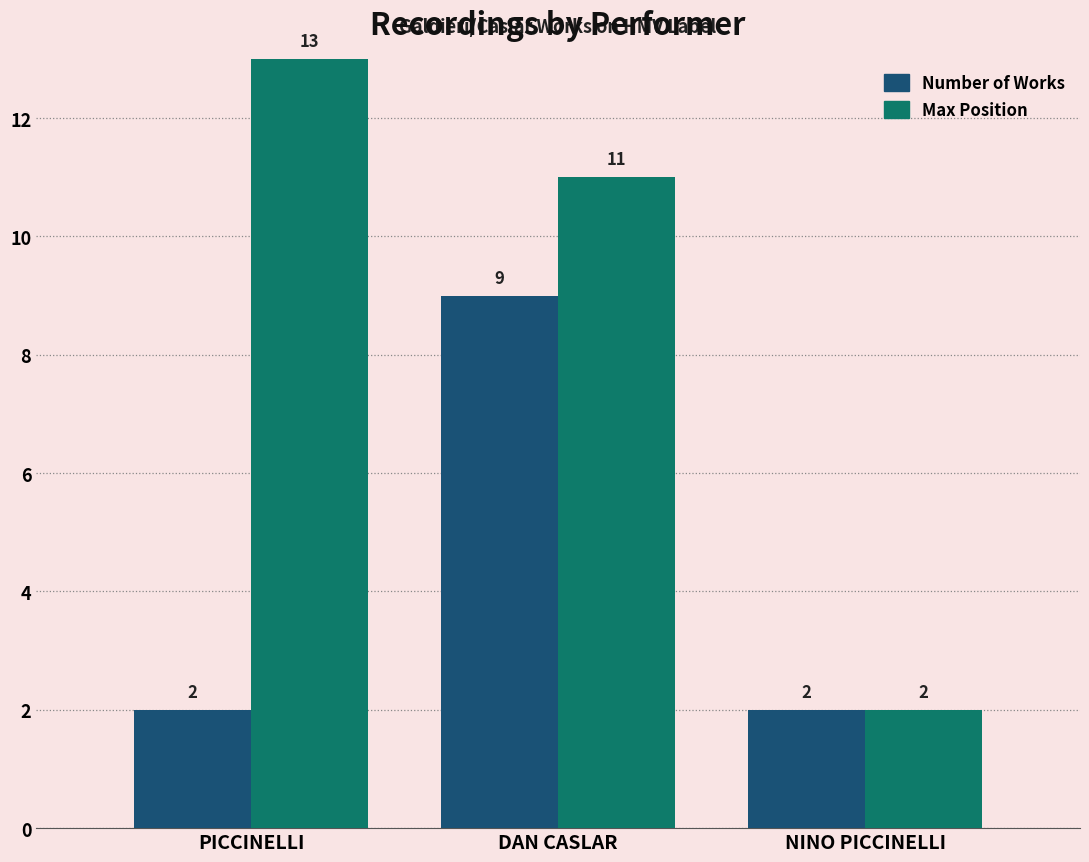

What is the average value of the Number of Works series?

4